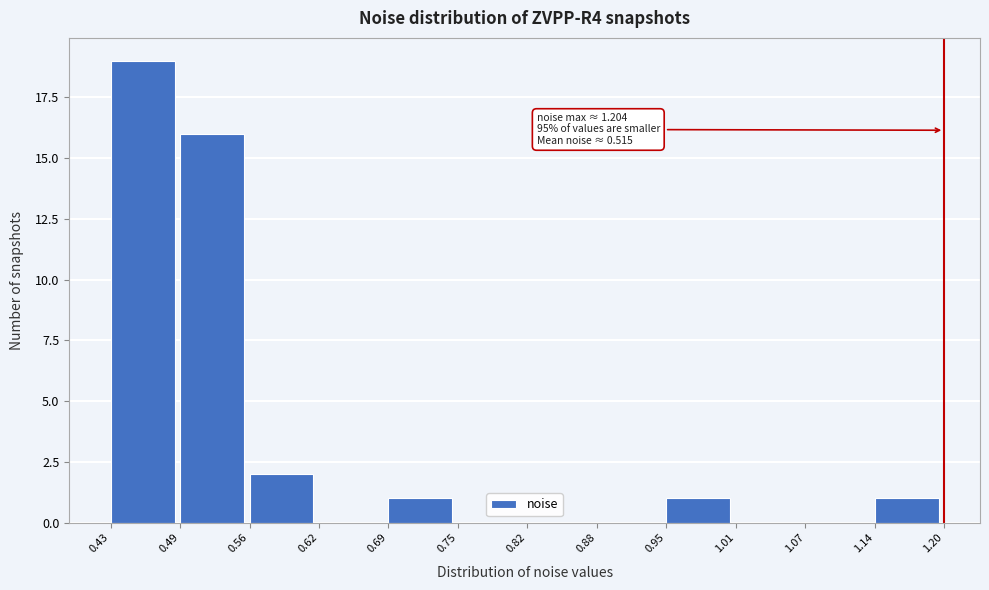

Over which range of the x-axis is the bar tallest?

0.43 to 0.49